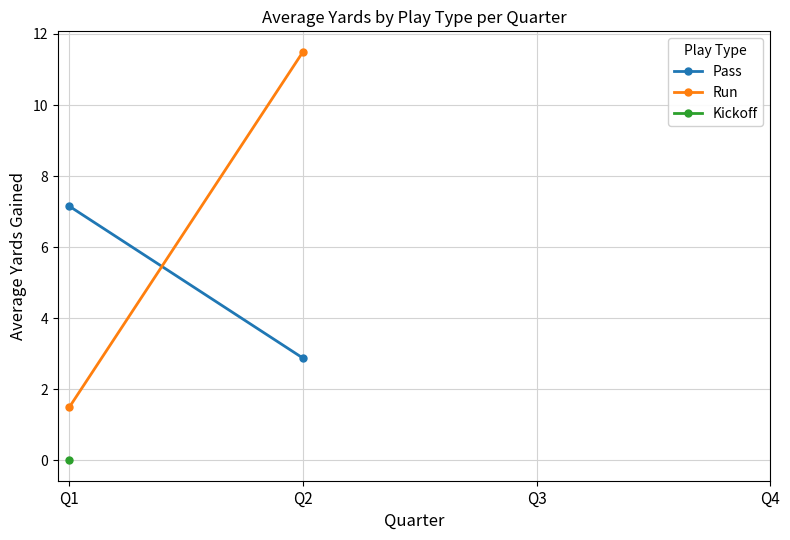

At which category does the chart reach its minimum across all series?

Q1